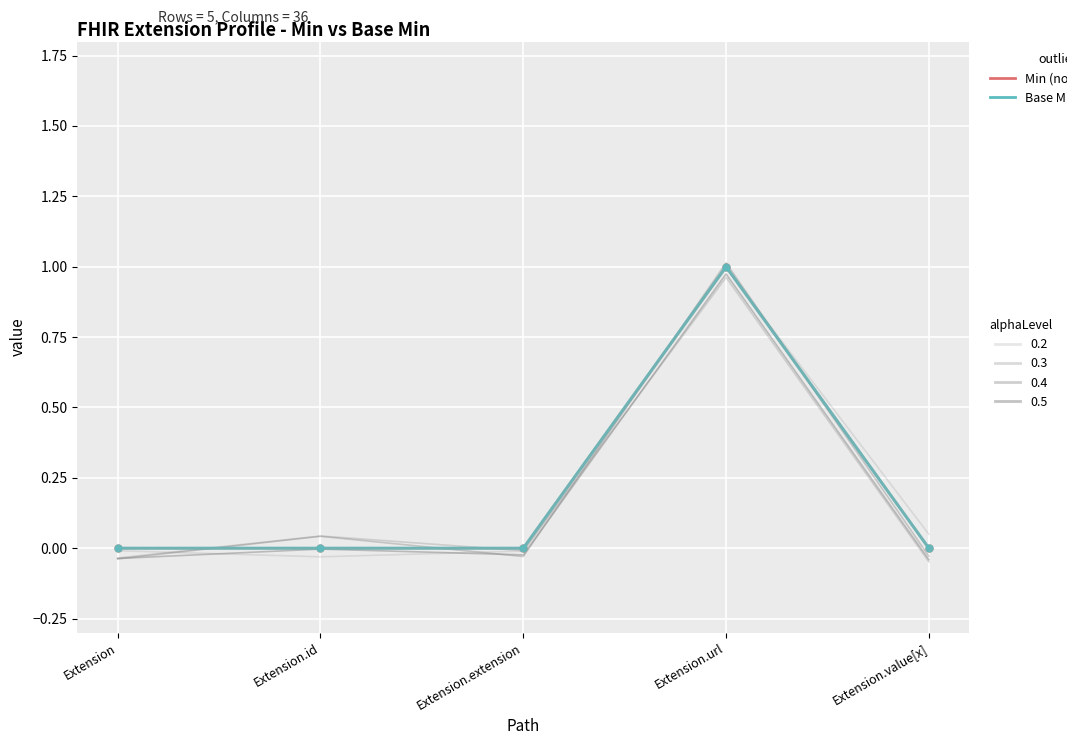

At which category is the sum across all series the highest?

Extension.url